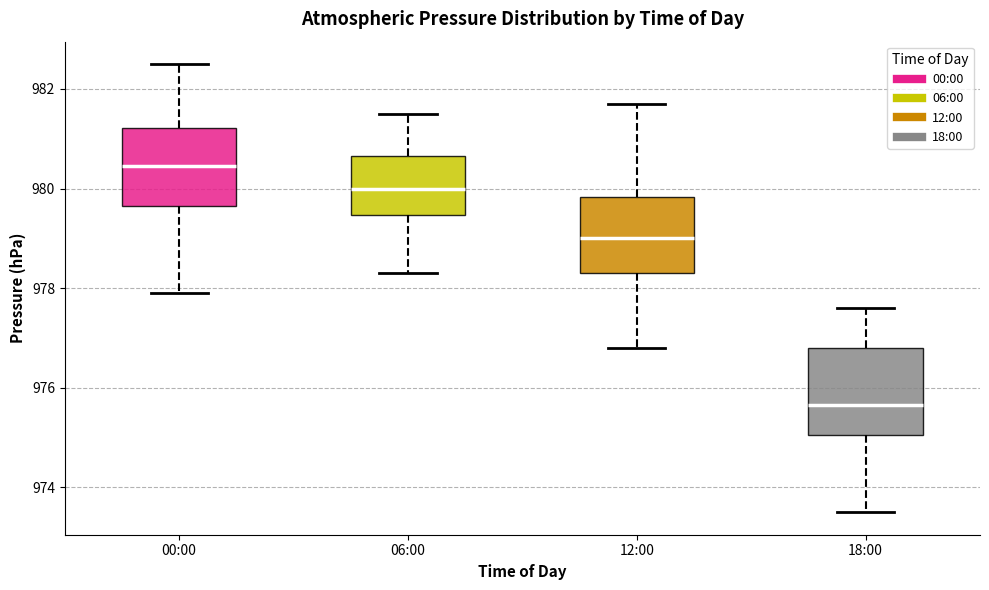

Which box has the lowest median line?

18:00